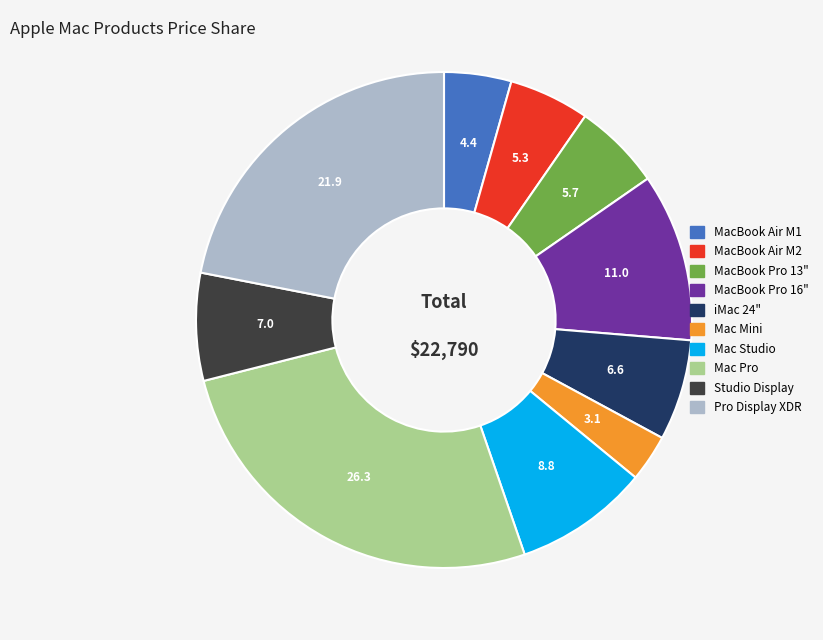

Is the sum of iMac 24" and Pro Display XDR greater than half?

No